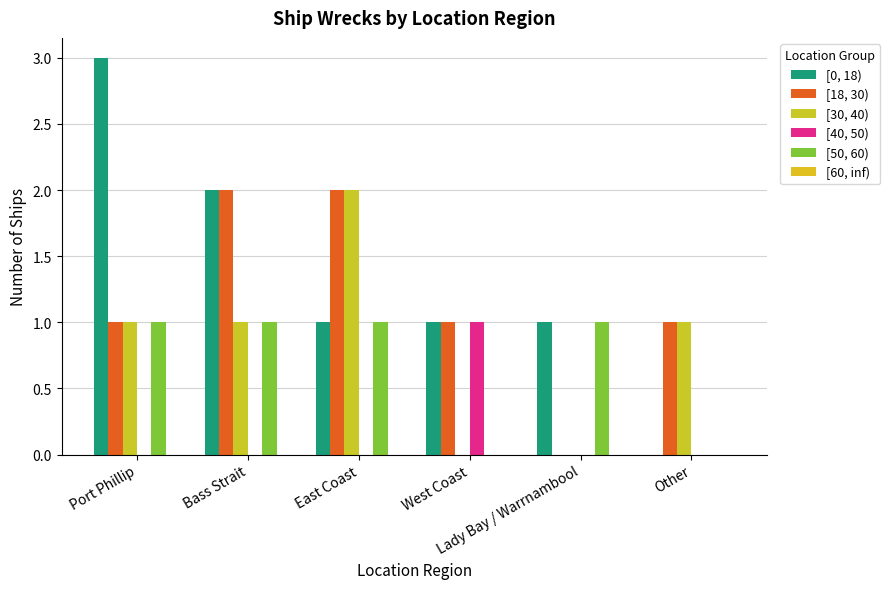

At which label is [30, 40) closest to 1?

Port Phillip